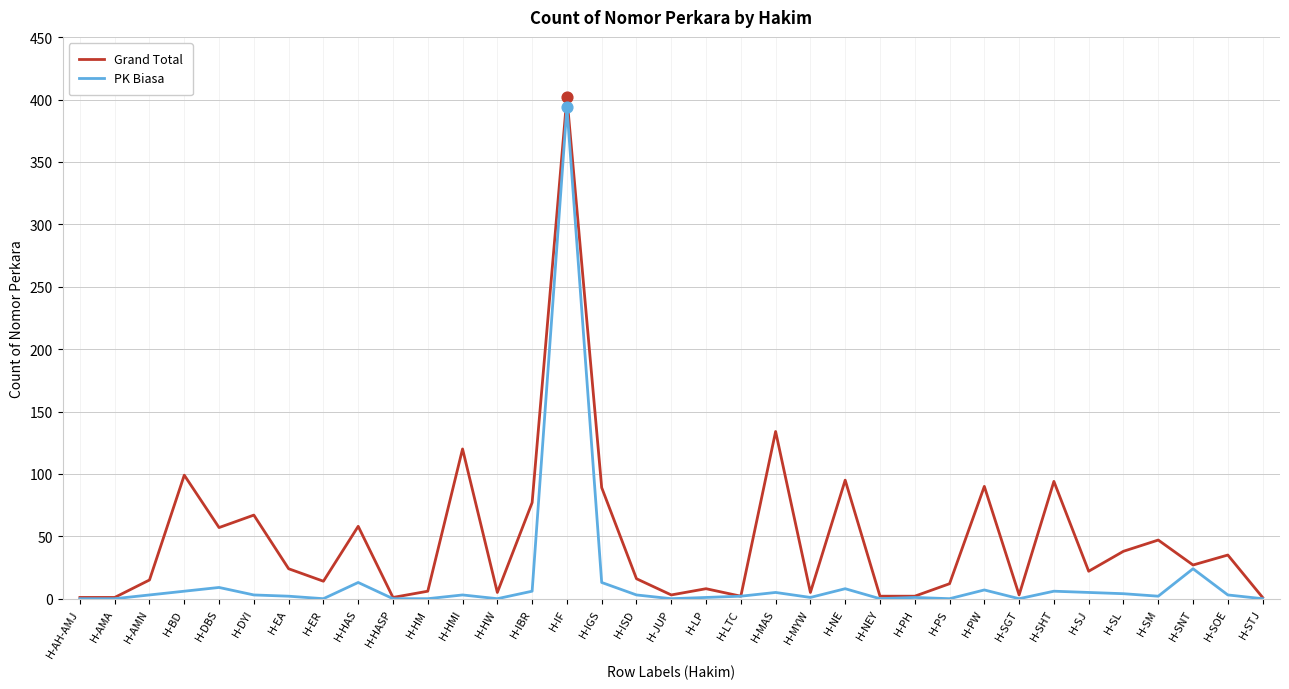

Is the value of Grand Total at H-IGS greater than the value of PK Biasa at H-LTC?

Yes